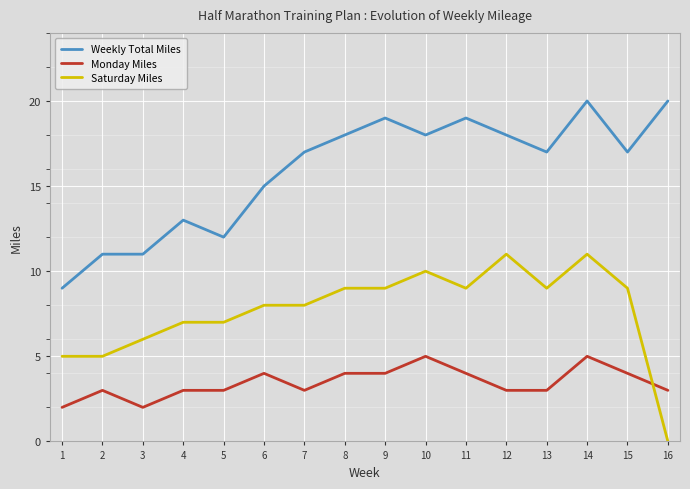

What is the maximum value for Weekly Total Miles?

20